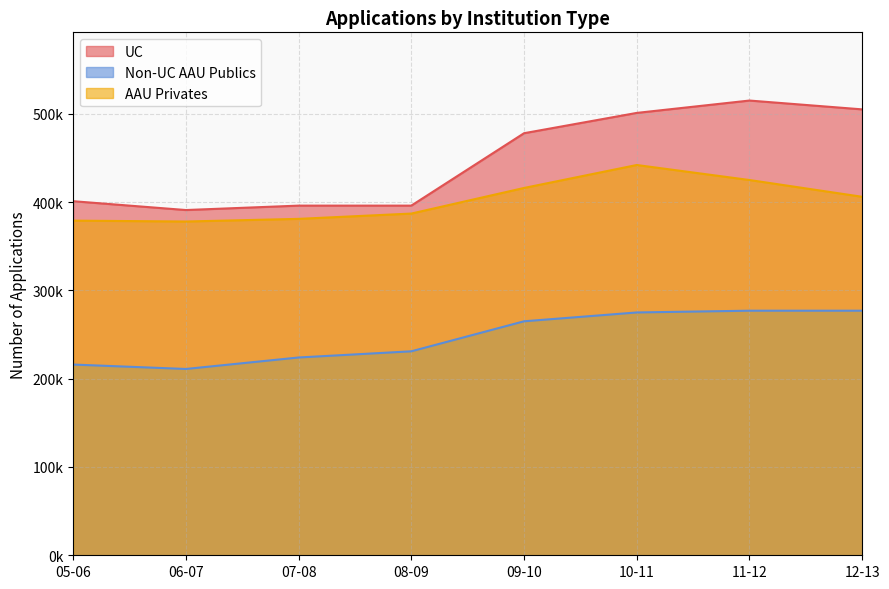

Reading left to right, extract all data points from this chart.

UC: 05-06=401000	06-07=391000	07-08=396000	08-09=396000	09-10=478000	10-11=501000	11-12=515000	12-13=505000
Non-UC AAU Publics: 05-06=216000	06-07=211000	07-08=224000	08-09=231000	09-10=265000	10-11=275000	11-12=277000	12-13=277000
AAU Privates: 05-06=379000	06-07=378000	07-08=381000	08-09=387000	09-10=416000	10-11=442000	11-12=425000	12-13=406000